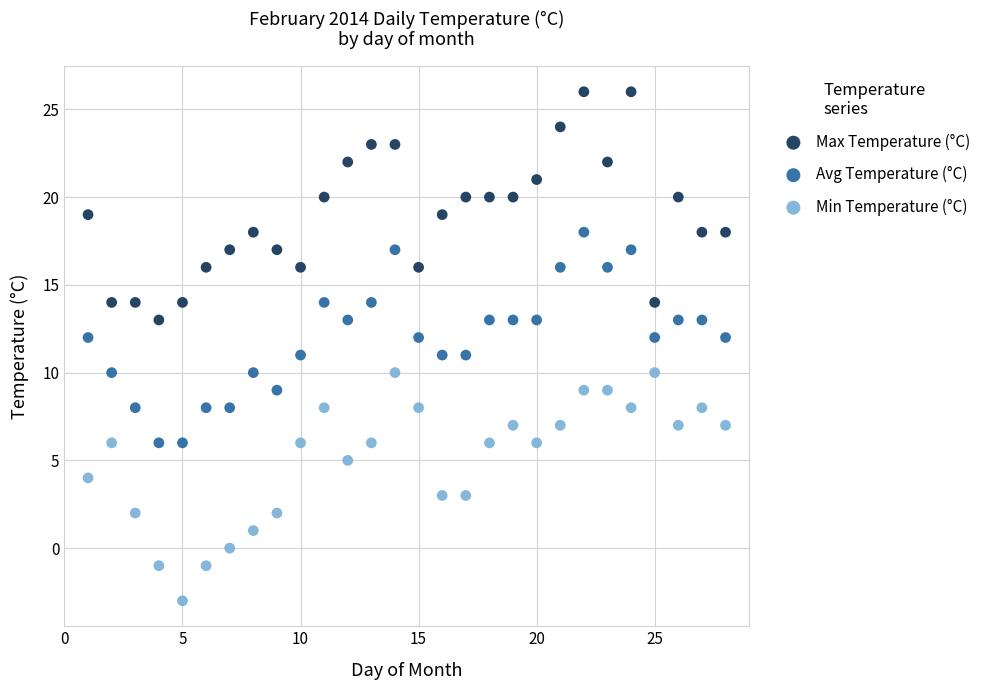

Which series reaches the maximum Y coordinate?

Max Temperature (°C)